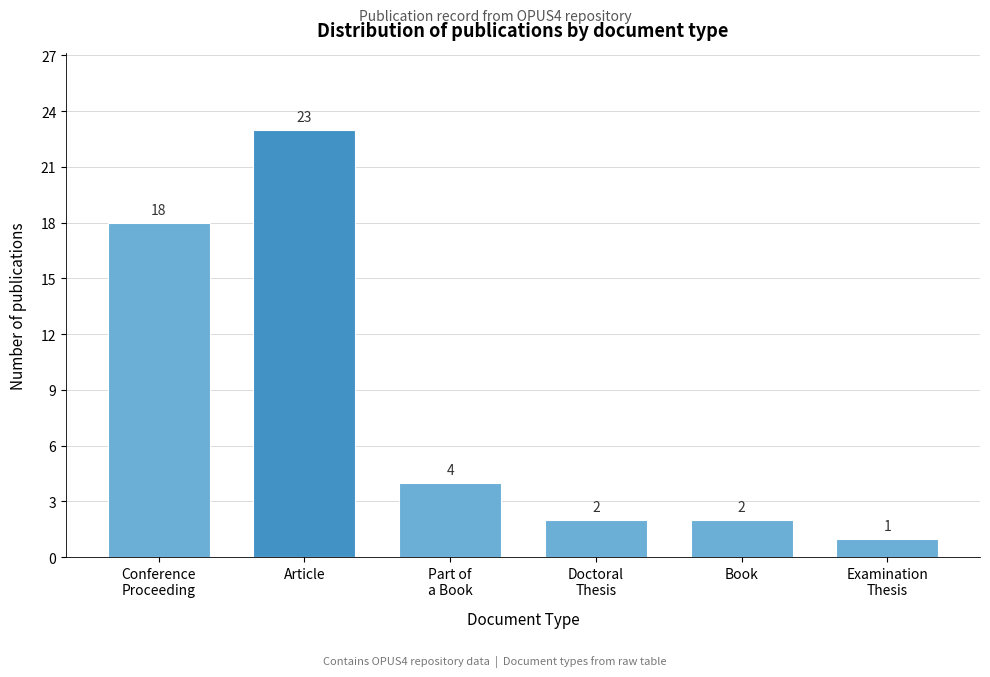

Reading left to right, list all the values displayed in this chart.

18	23	4	2	2	1